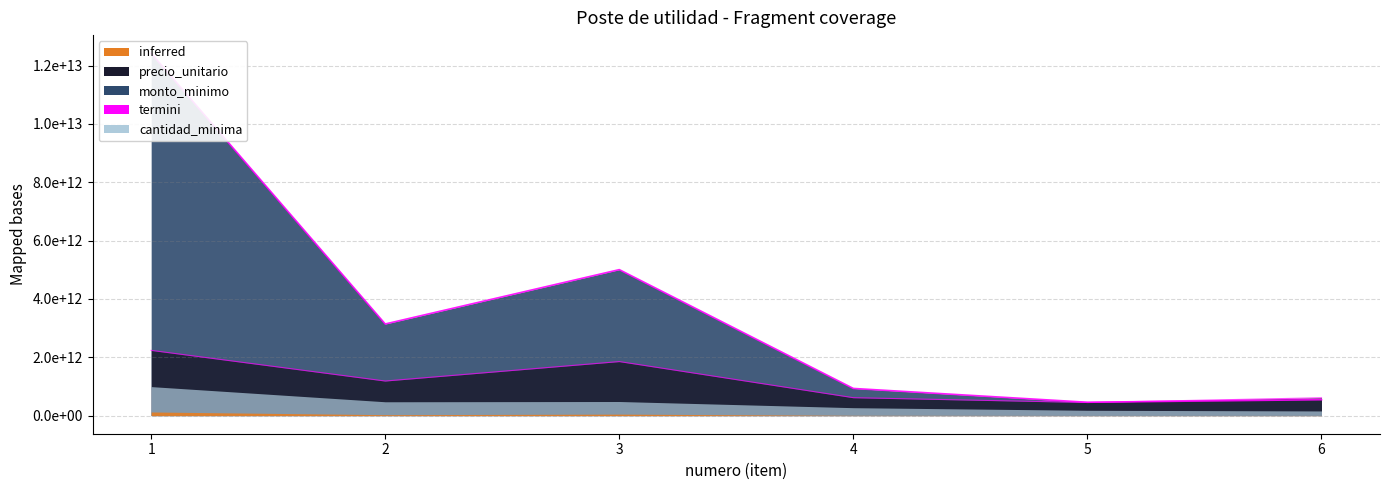

Which series has the widest spread of values?

cantidad_minima